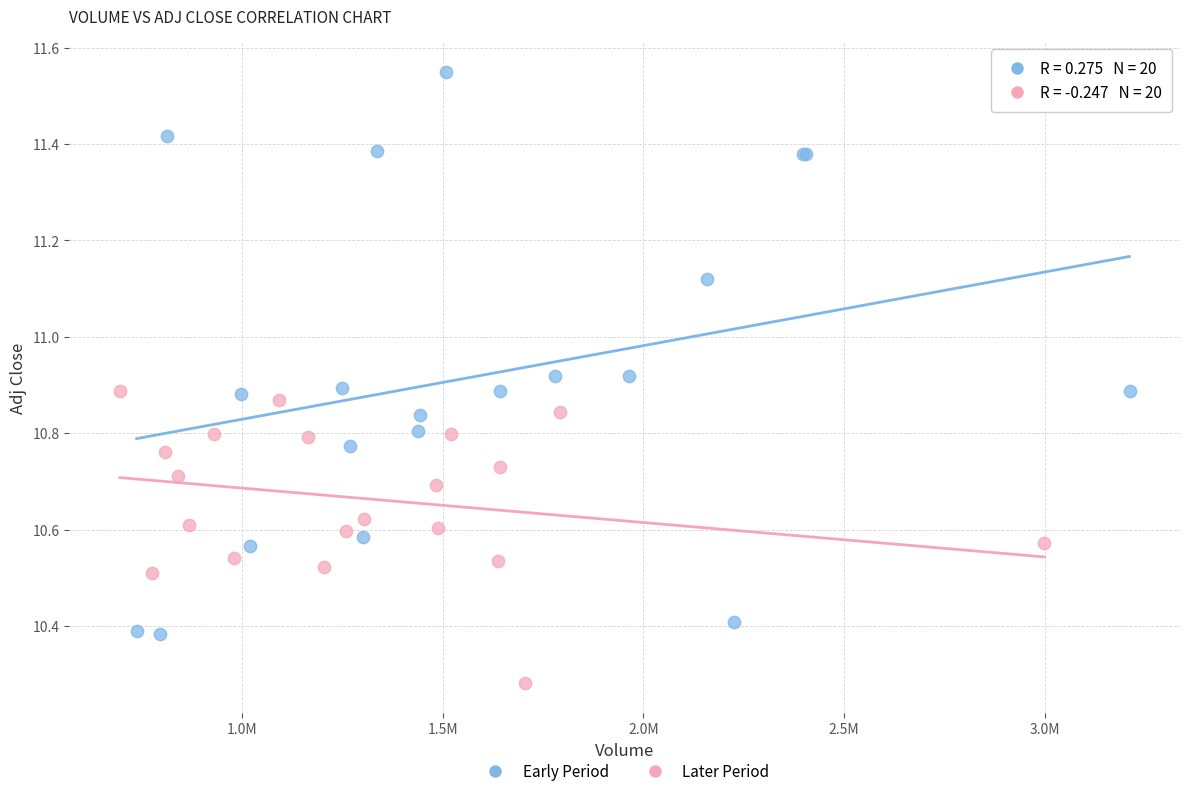

Which series contains the lowest Y value?

Later Period